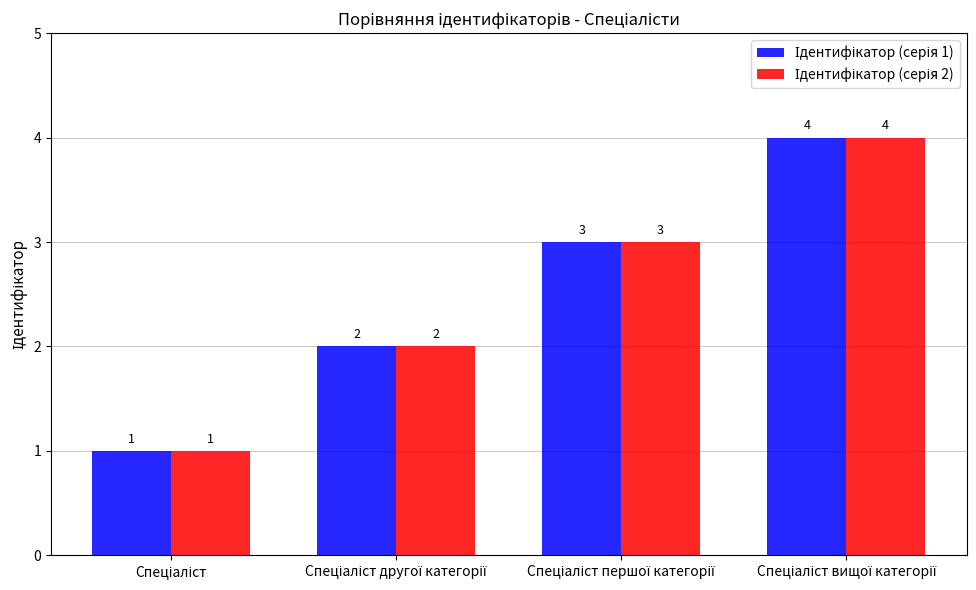

Which series has the largest range (max minus min)?

Ідентифікатор (серія 1)